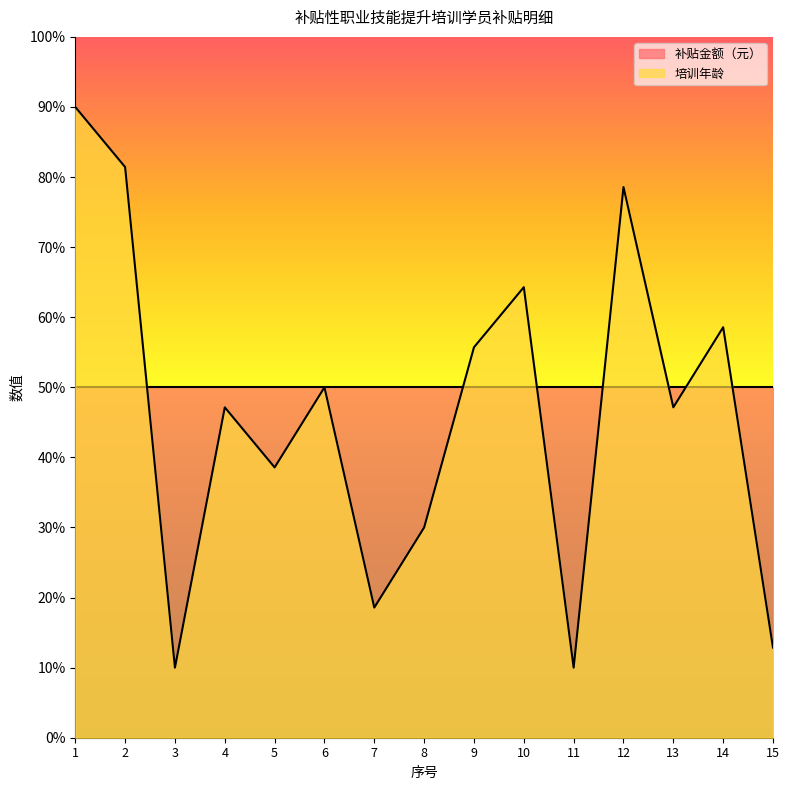

How many lines are shown in the chart?

2